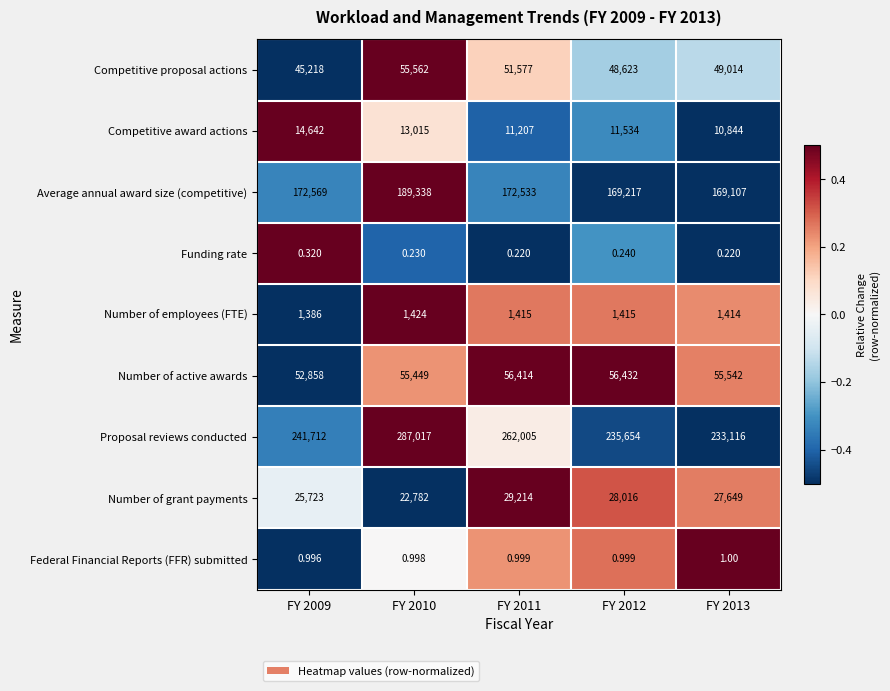

Is the value of Funding rate at FY 2012 greater than the value of Number of employees (FTE) at FY 2013?

No